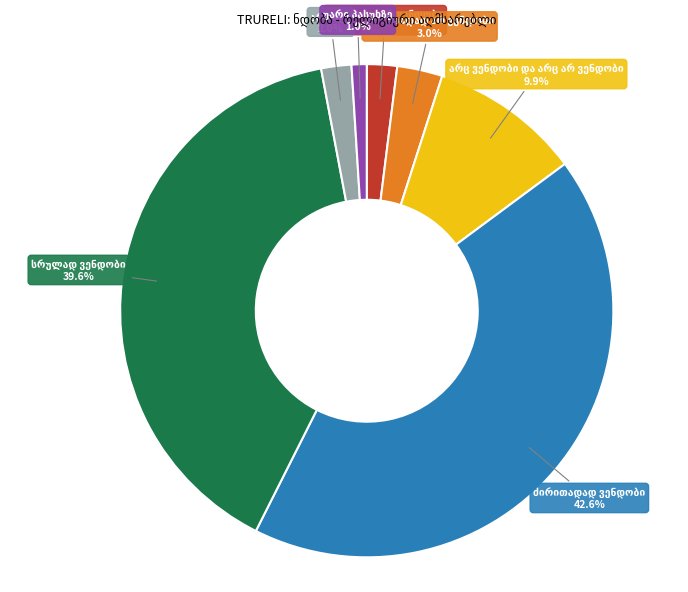

Is there a majority slice in this chart?

No